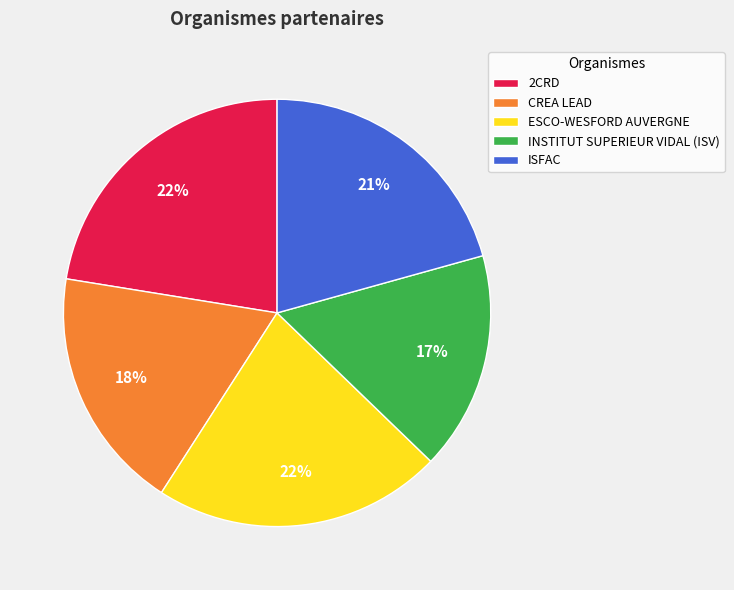

Do CREA LEAD and 2CRD together represent more than half of the pie?

No